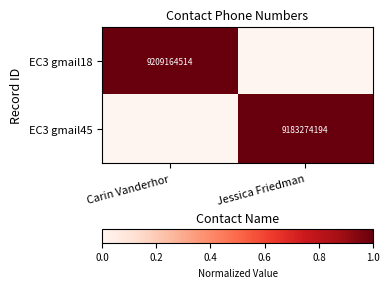

Is it true that EC3 gmail18 equals 12871383970 at Carin Vanderhor?

False